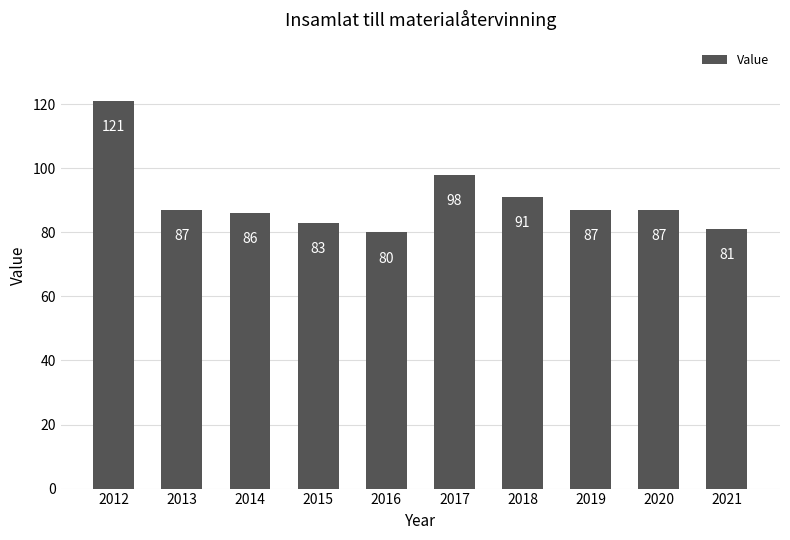

Reading left to right, transcribe all the data shown in this chart.

2012=121	2013=87	2014=86	2015=83	2016=80	2017=98	2018=91	2019=87	2020=87	2021=81